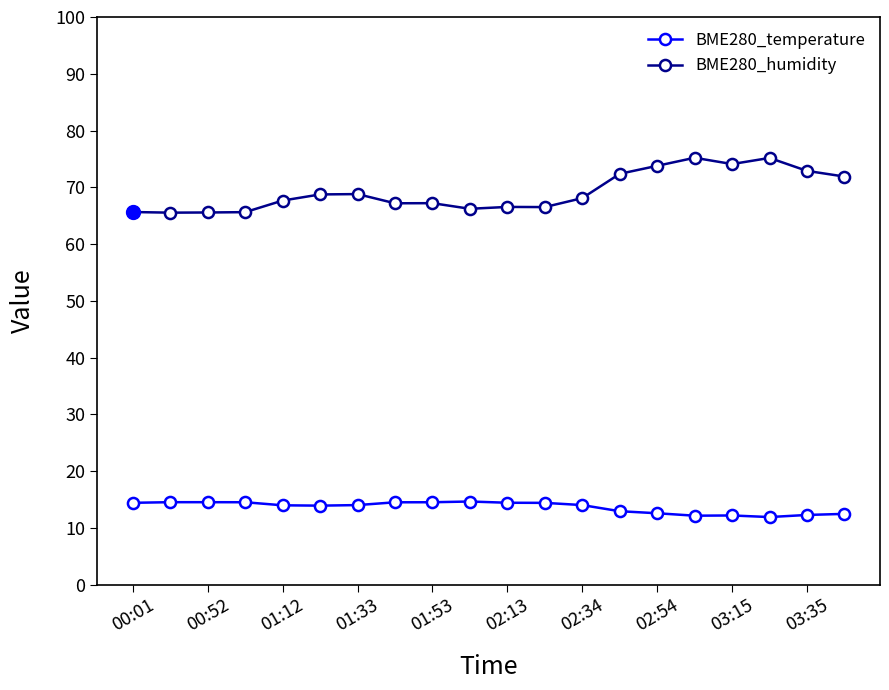

What is the difference between the maximum and minimum values in the BME280_humidity series?

9.7